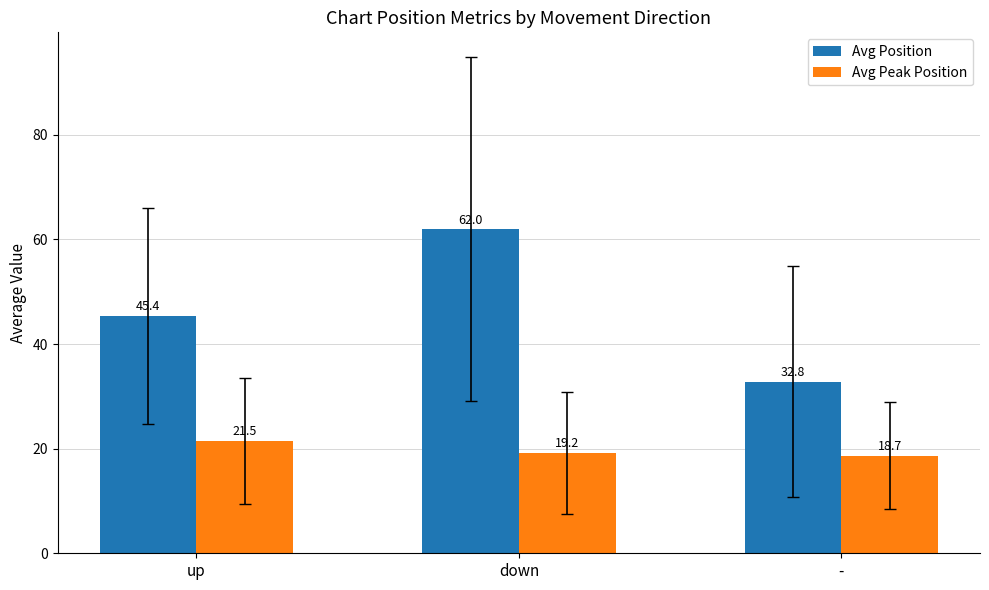

How many series are shown in this chart?

2